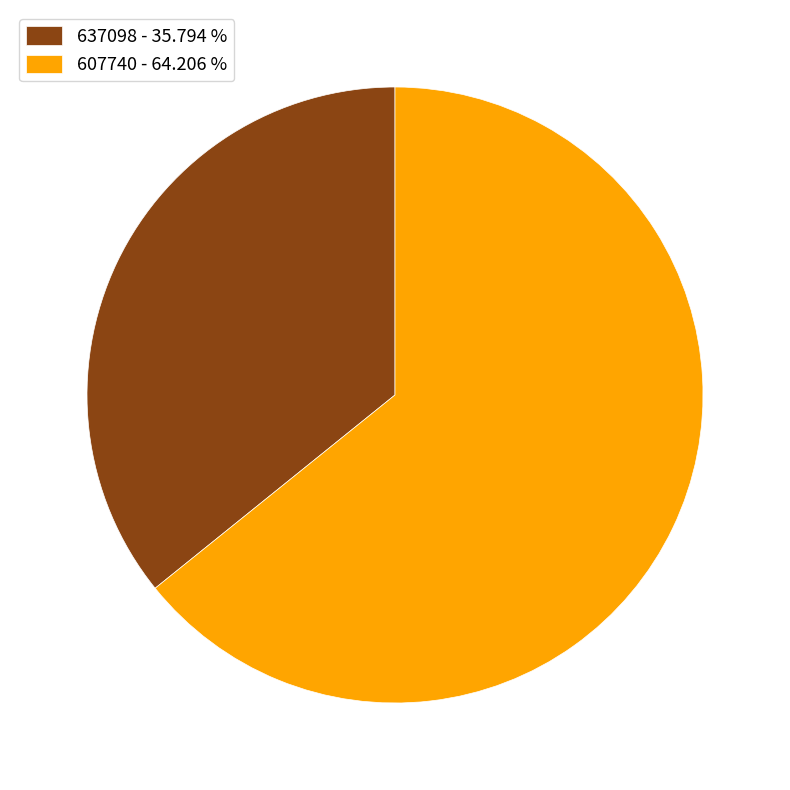

Between 637098 and 607740, which is larger?

607740